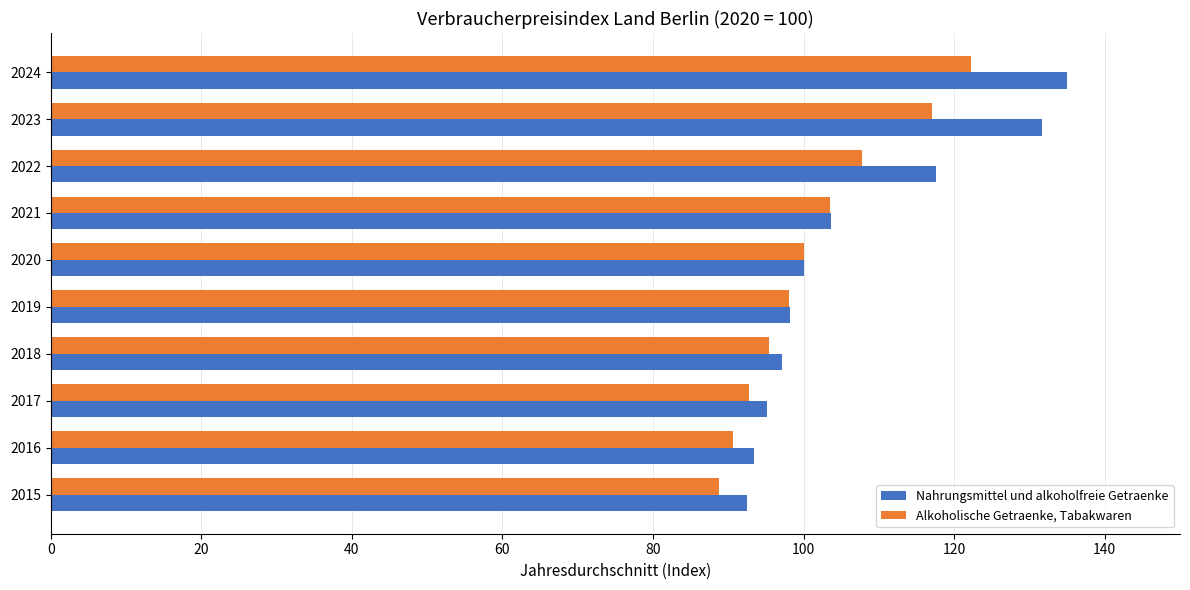

How many values in the Nahrungsmittel und alkoholfreie Getraenke series are below 100?

5